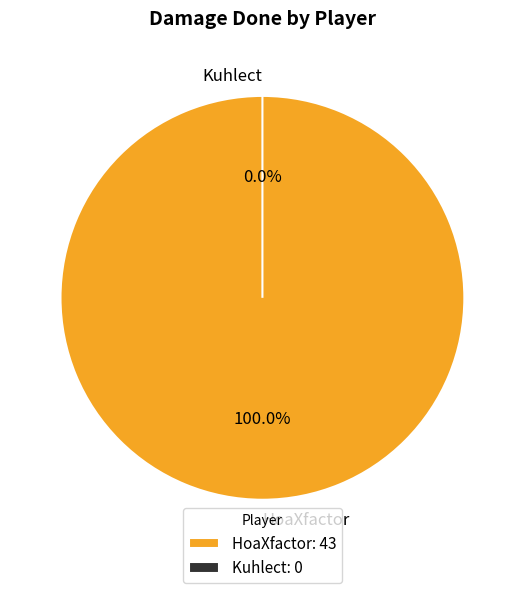

Does Kuhlect represent more than half of the total?

No